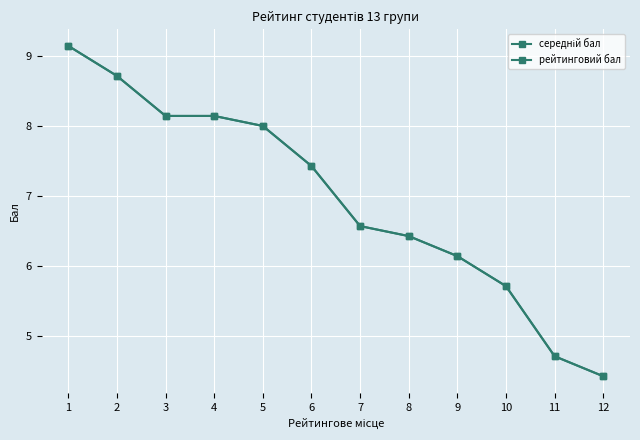

What is the value of the середній бал point at the 5th from the left?

8.0